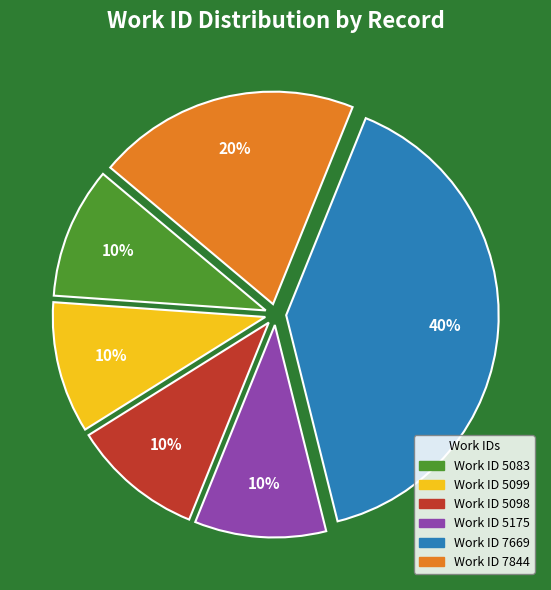

Count the number of slices in the pie.

6